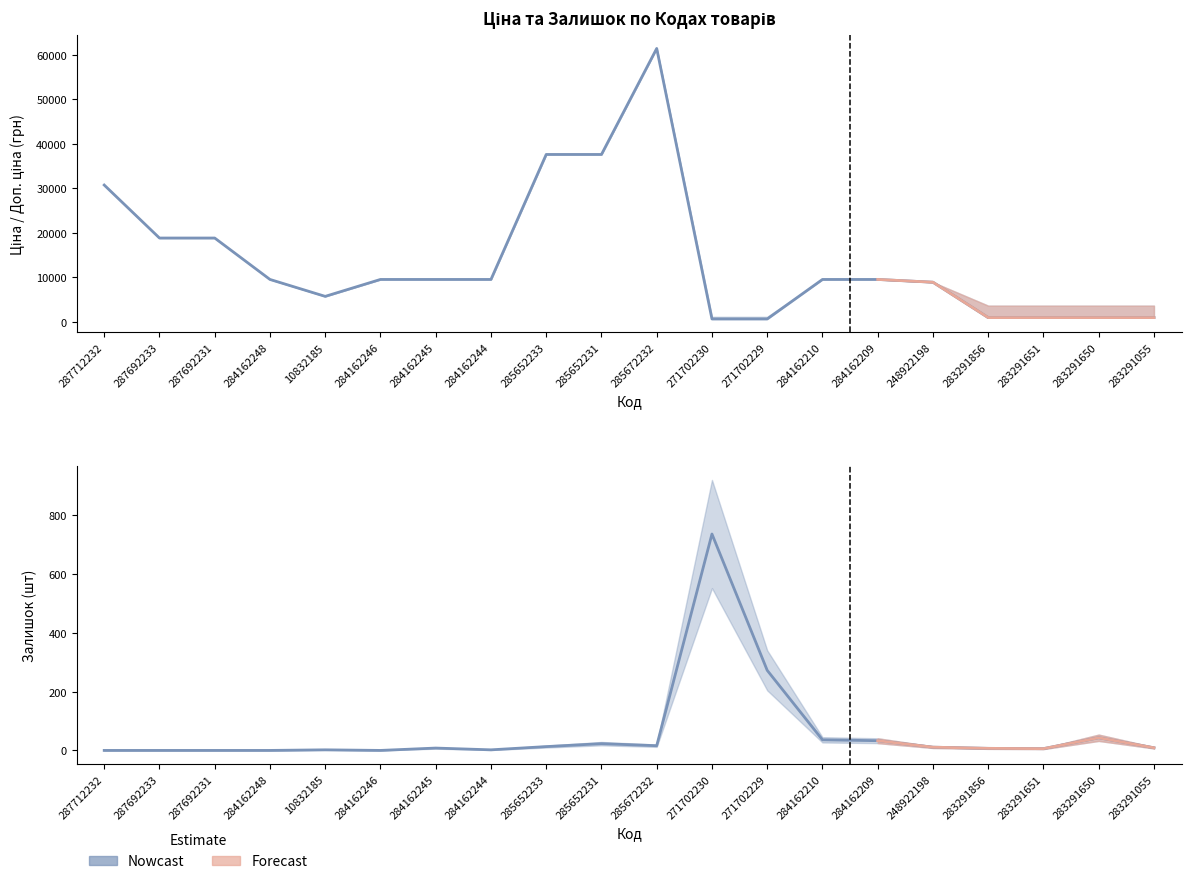

Which label corresponds to the largest value in the chart?

285672232